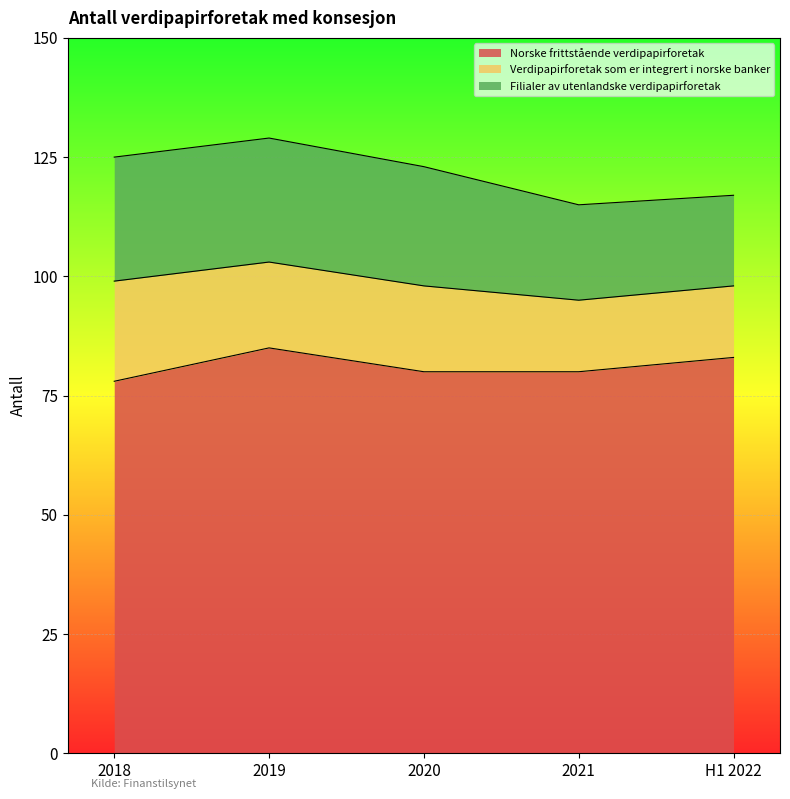

Read the Norske frittstående verdipapirforetak value at 2018.

78